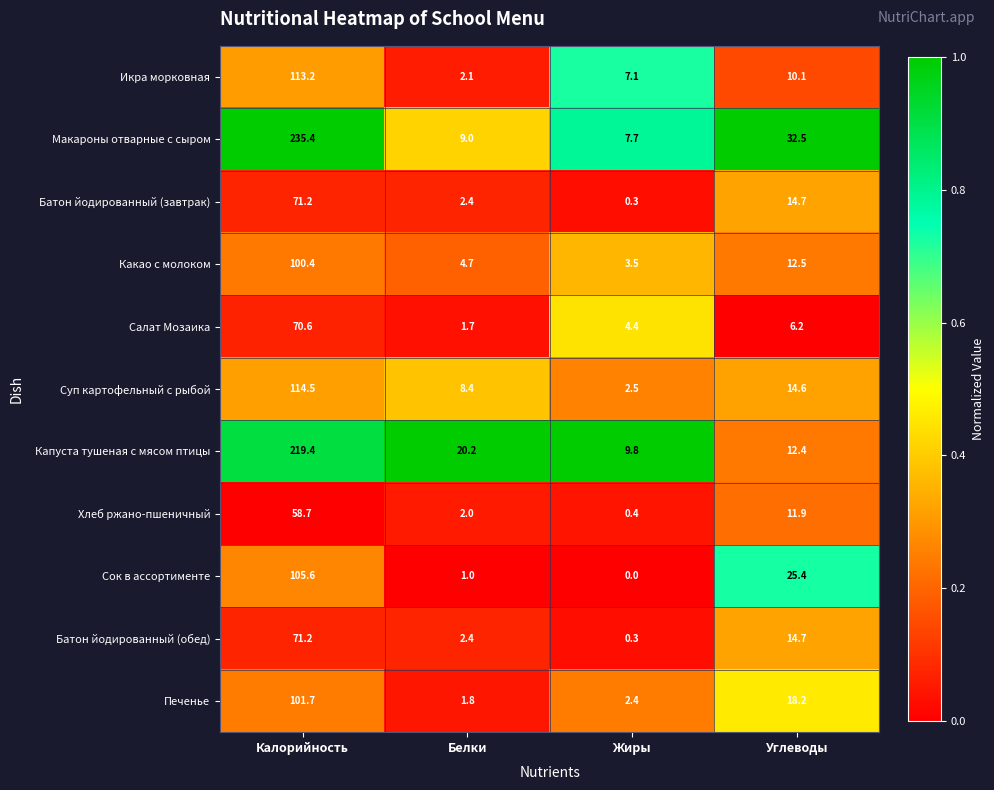

Which label corresponds to the smallest value in the chart?

Жиры